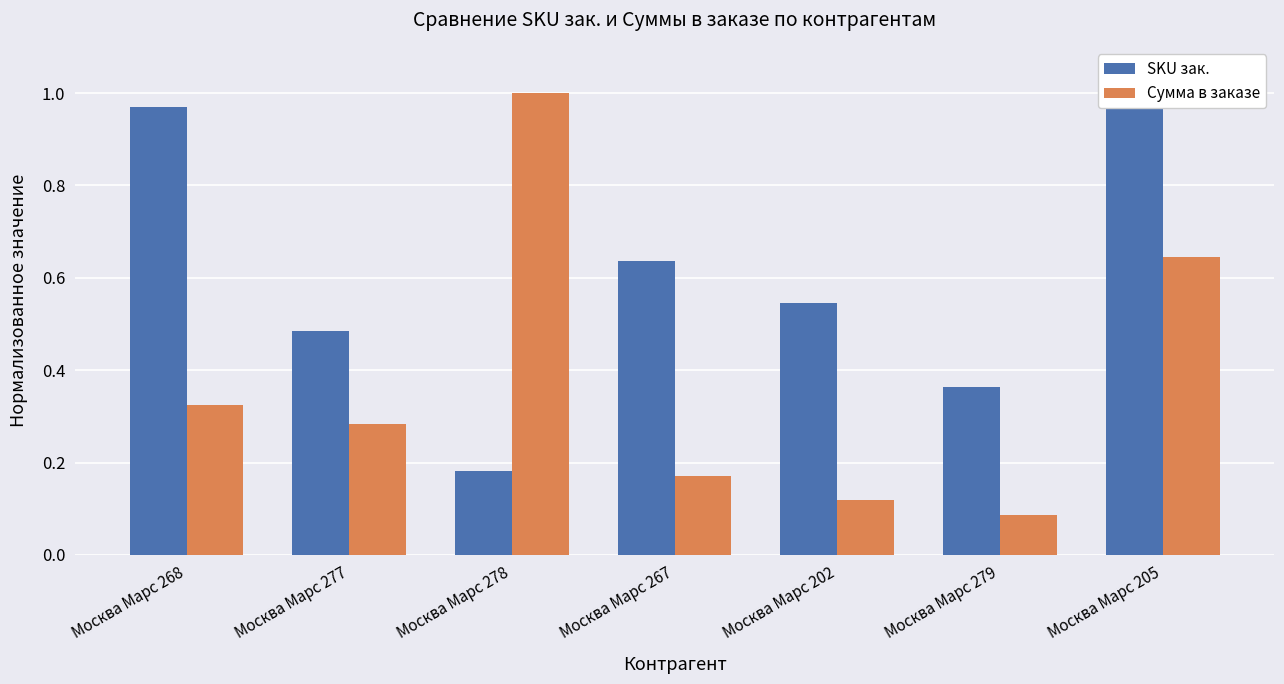

What is the difference between the highest and lowest values at Москва Марс 278?

0.8